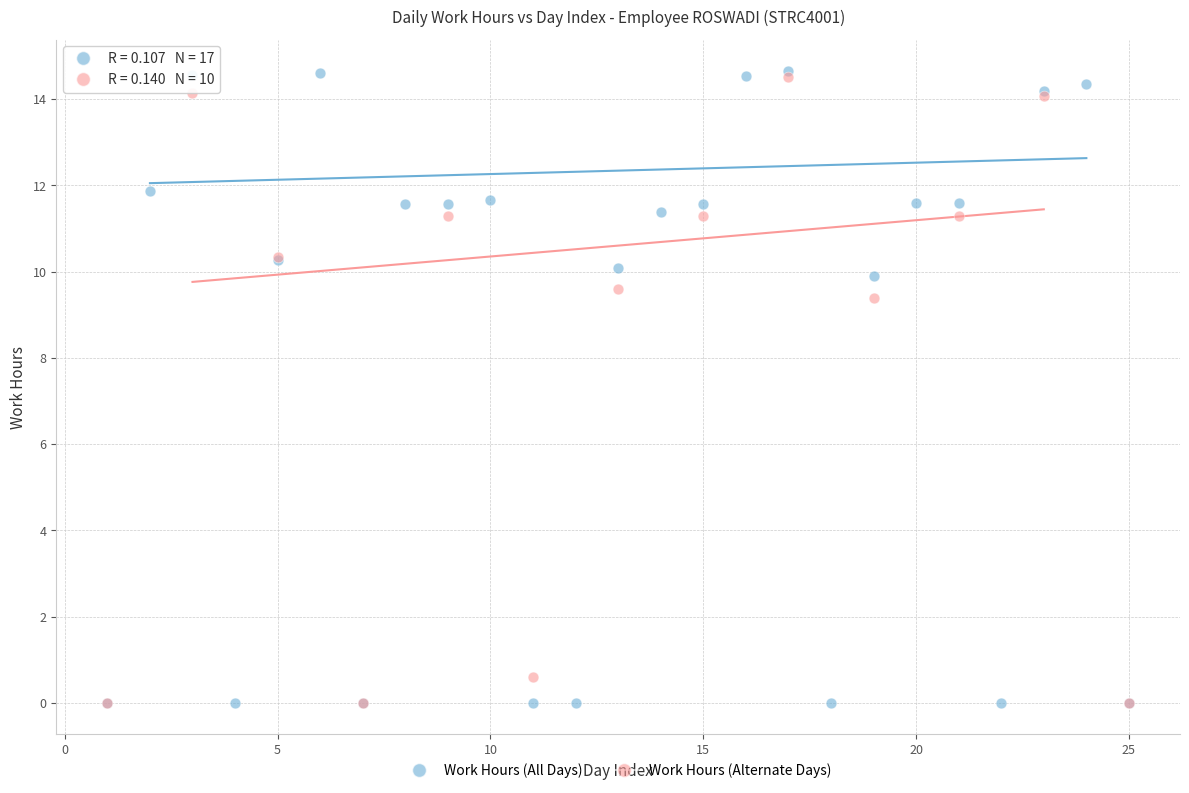

Which series has the widest spread of Y values?

Work Hours (All Days)